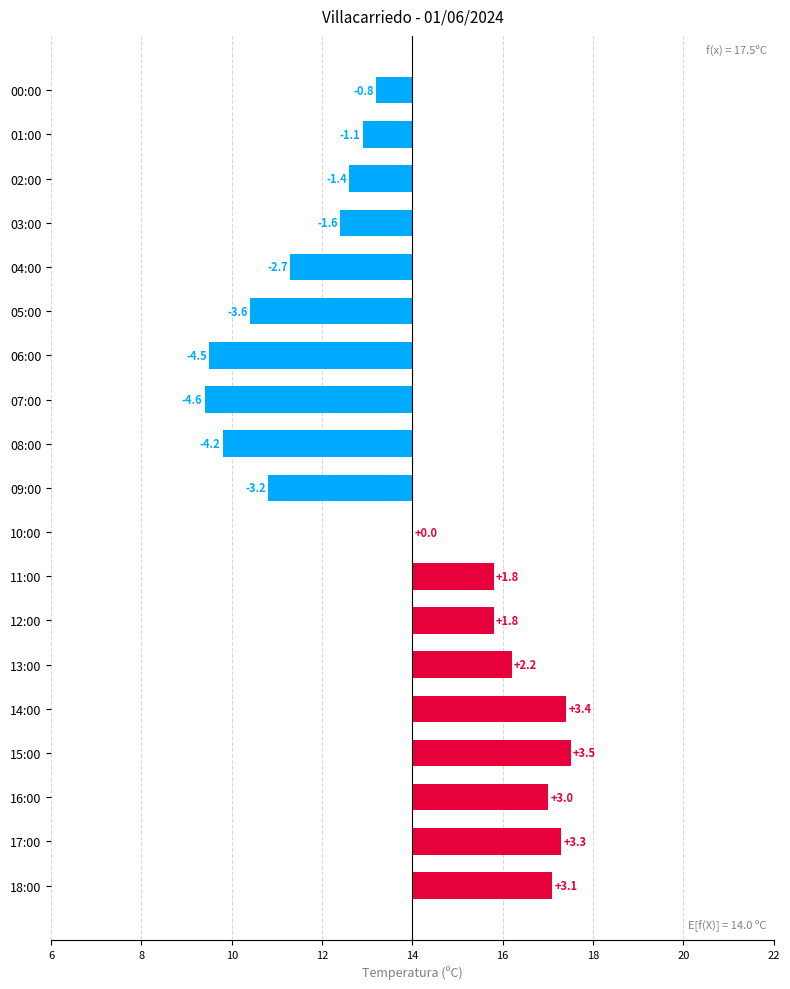

How many bars are there in total?

19